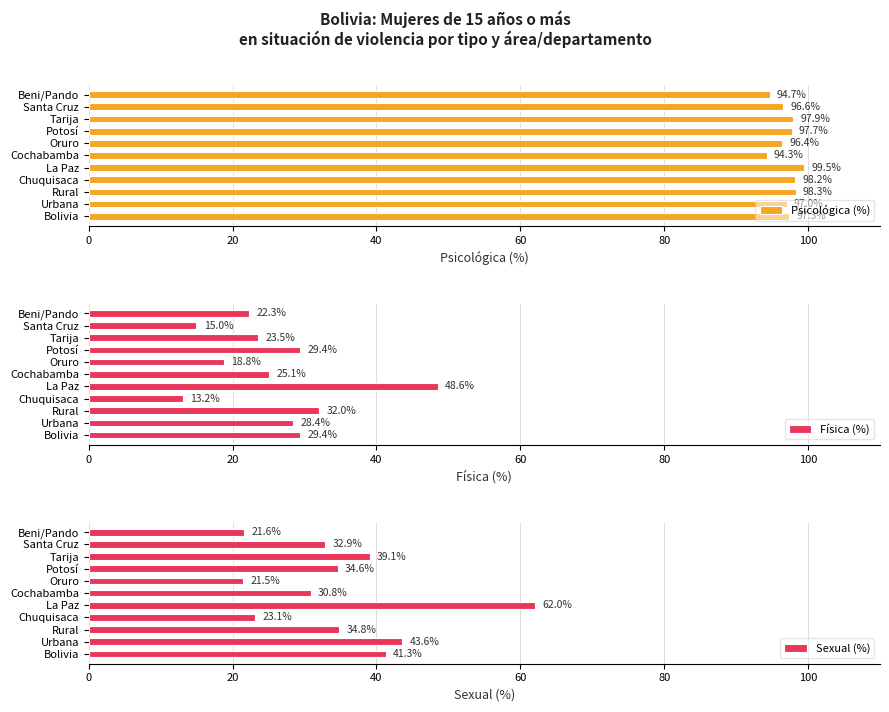

Does the chart contain stacked bars?

No